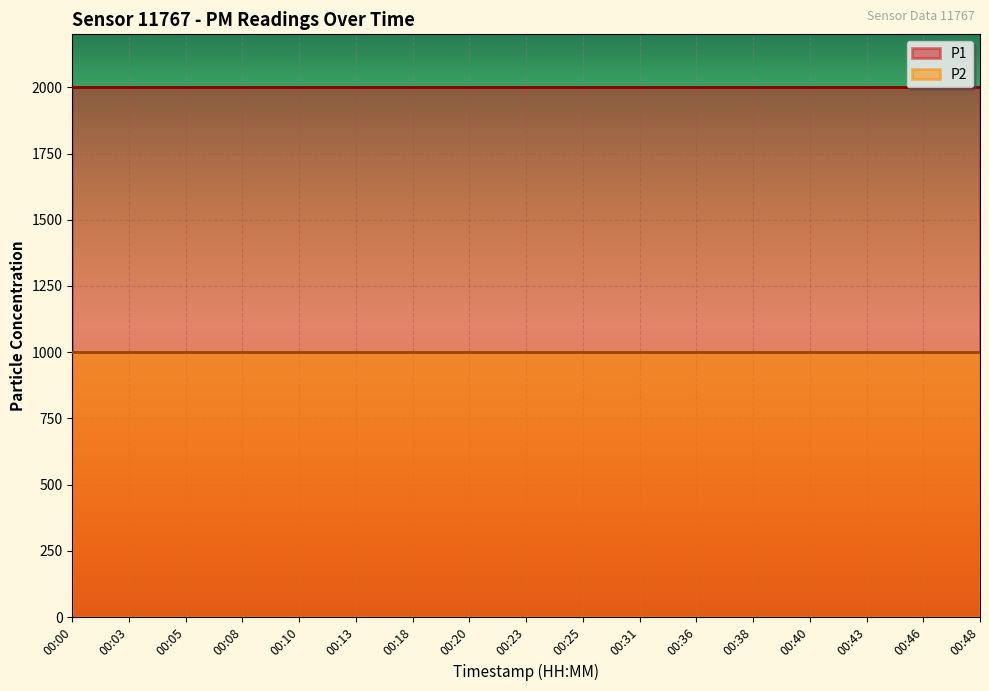

Reading right to left, list all the values displayed in this chart.

P1: 1999.9	1999.9	1999.9	1999.9	1999.9	1999.9	1999.9	1999.9	1999.9	1999.9	1999.9	1999.9	1999.9	1999.9	1999.9	1999.9	1999.9
P2: 999.9	999.9	999.9	999.9	999.9	999.9	999.9	999.9	999.9	999.9	999.9	999.9	999.9	999.9	999.9	999.9	999.9